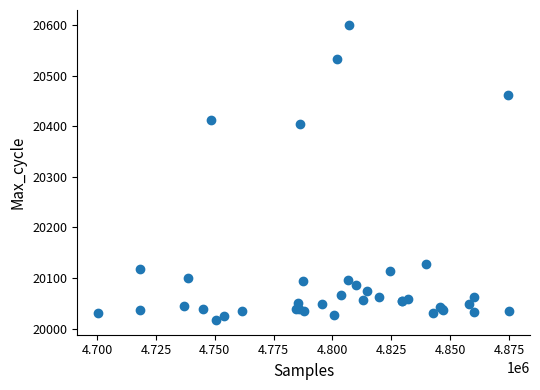

What Y value in the scatter plot is closest to 20309?

20404